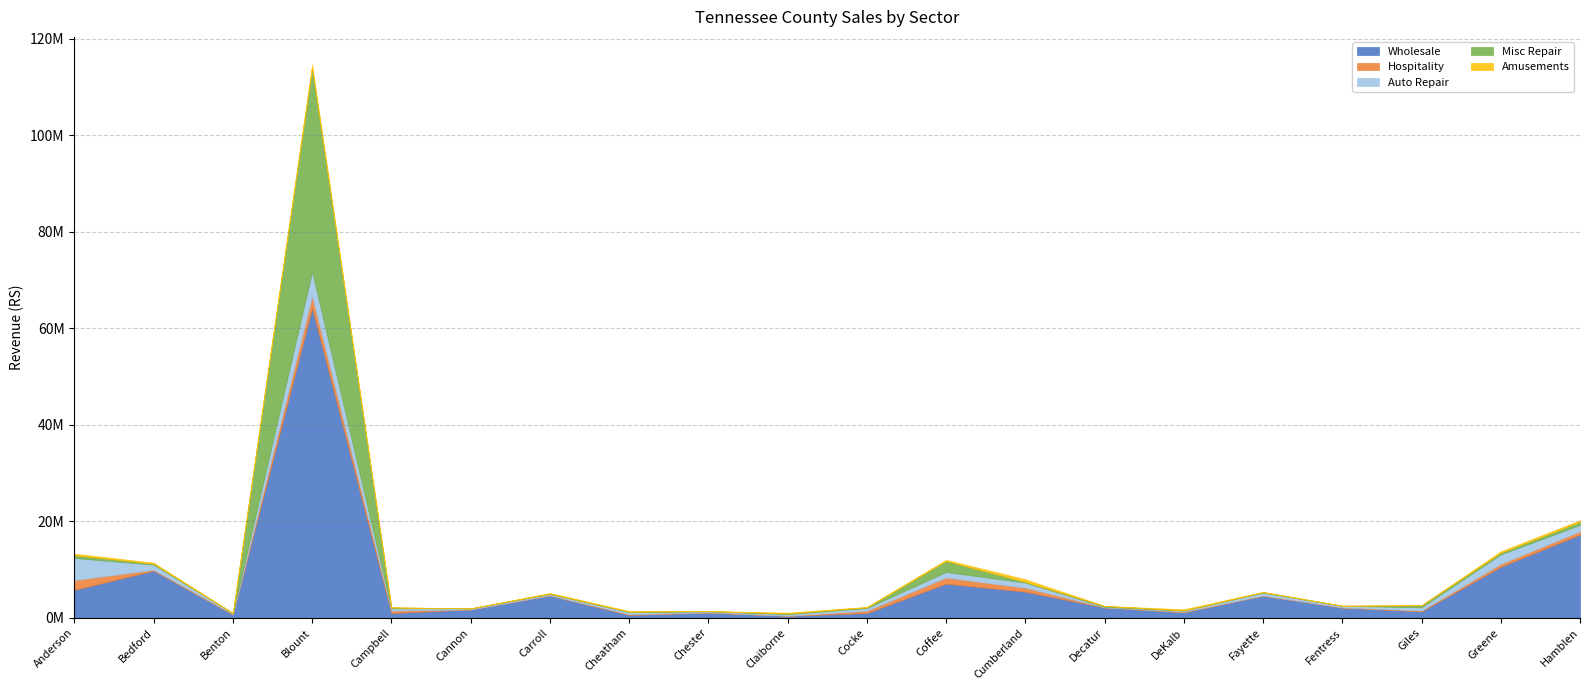

How many data points in Auto Repair are less than 551592?

10